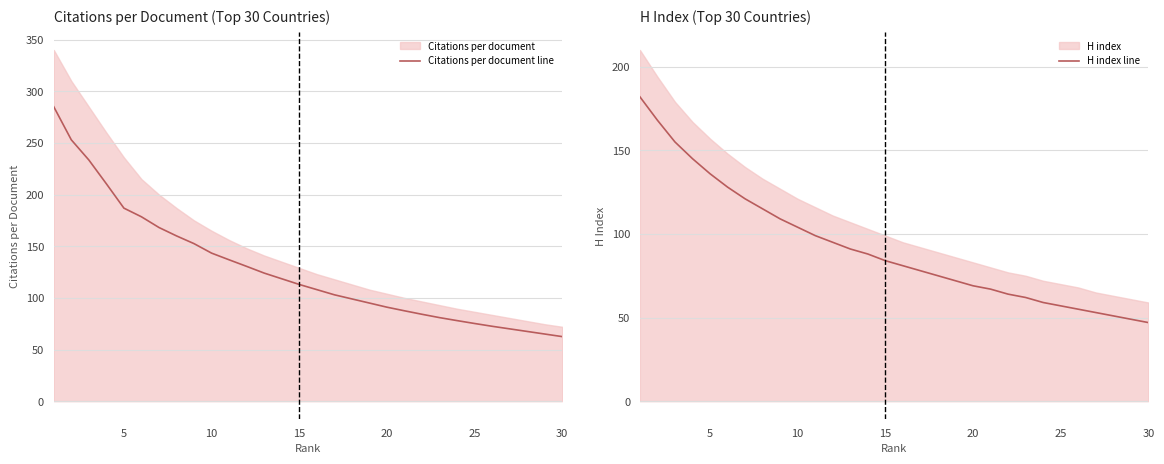

List the series in order of their peak value, lowest first.

H index line, Citations per document line